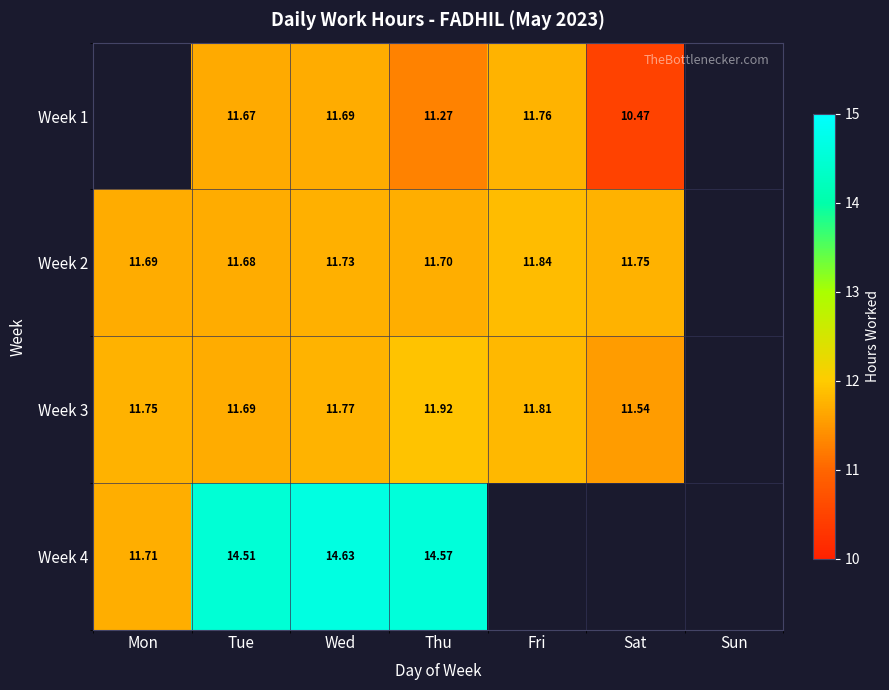

Is the value of Week 3 at Mon greater than the value of Week 1 at Thu?

Yes